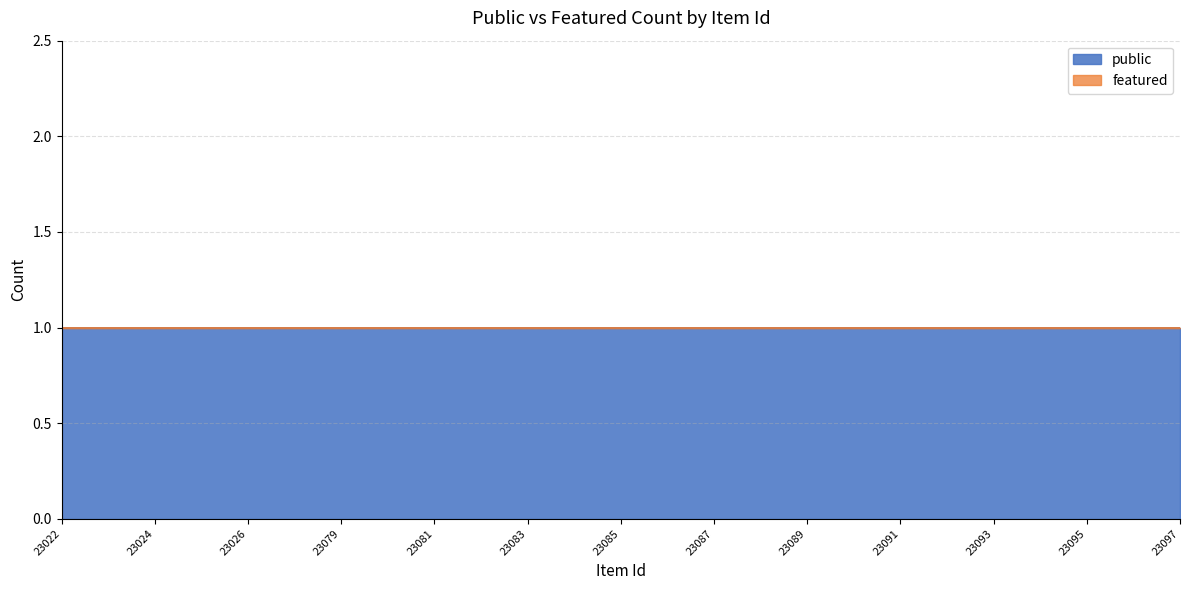

True or false: featured has a value of 0 at 23025.

True